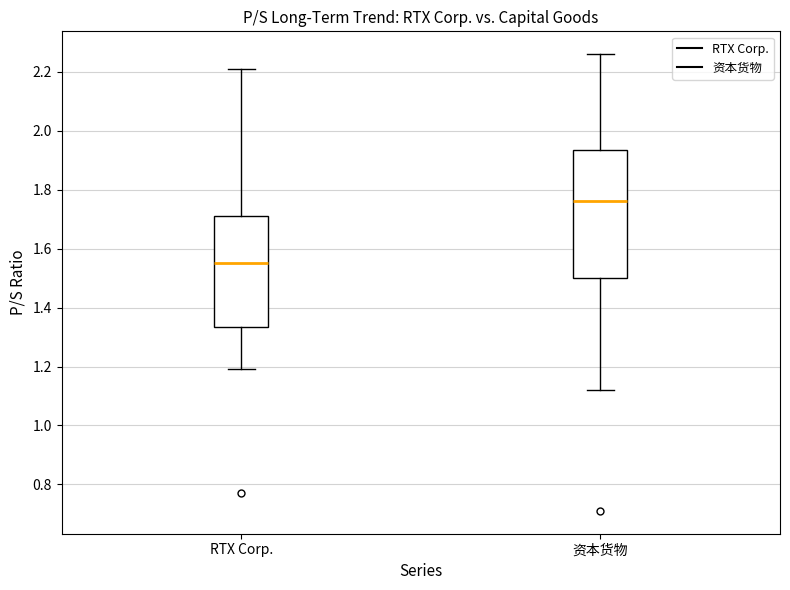

Where does the lower whisker of the box for RTX Corp. end on the y-axis? The values are not printed on the chart, so give them approximately, as read against the axis.

1.20